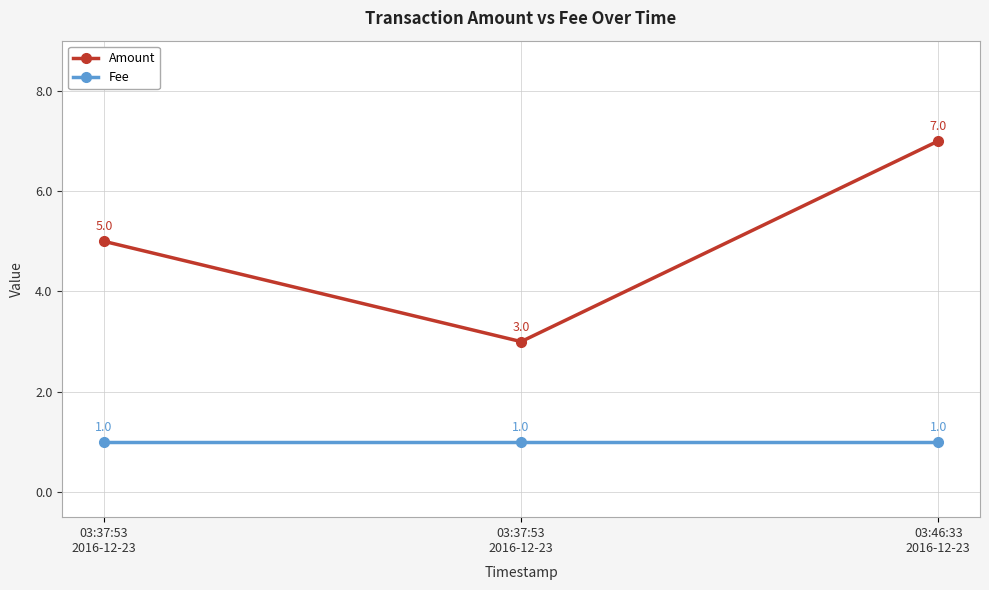

Is the value of Fee at 03:46:33
2016-12-23 greater than the value of Amount at 03:46:33
2016-12-23?

No